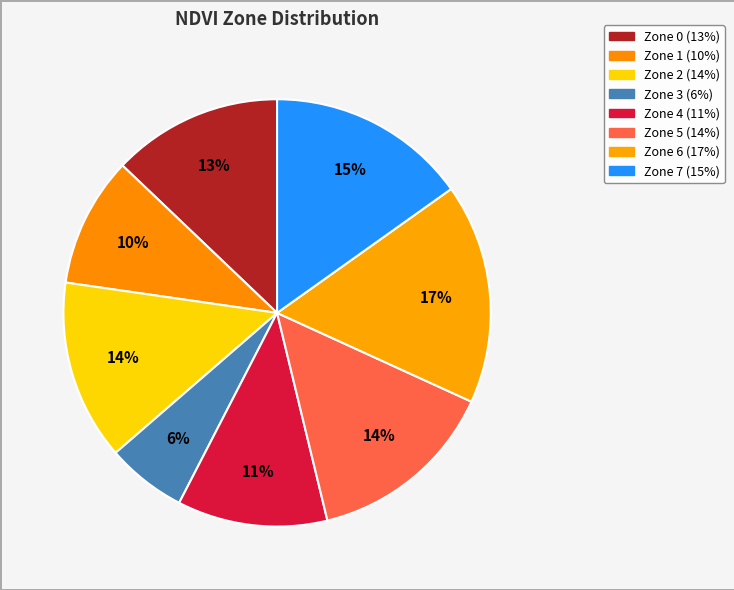

To the nearest percent, what is the difference between the largest and smallest slice percentages?

11%